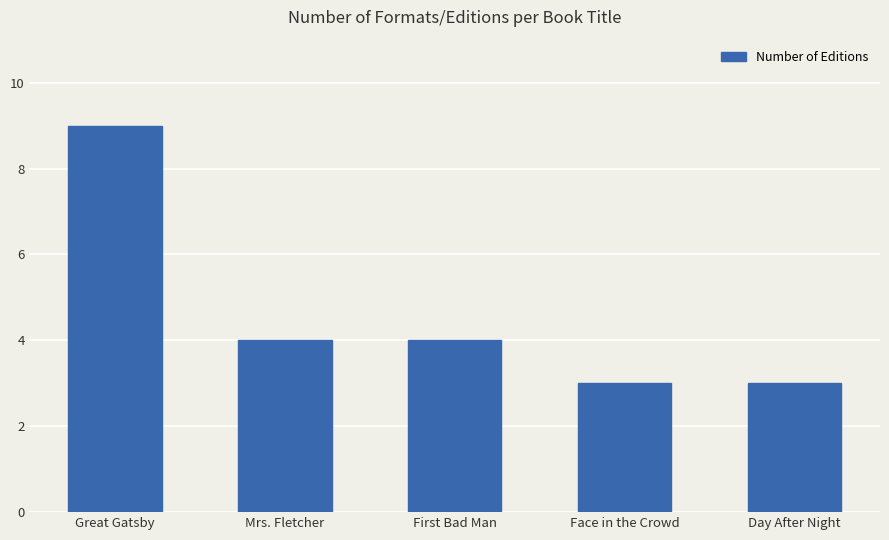

What is the approximate value at Great Gatsby?

9